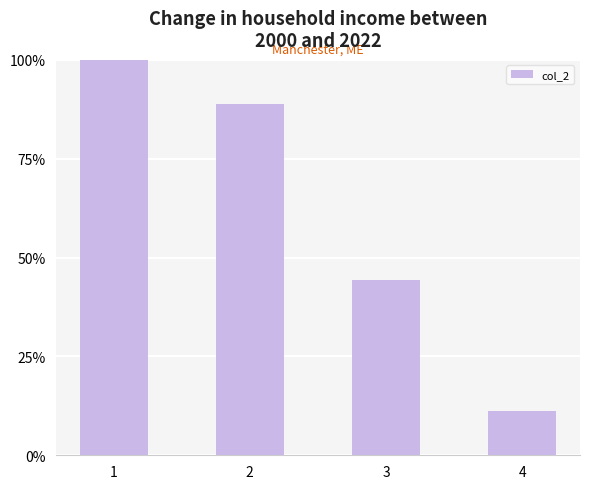

Between 3 and 1, which is larger?

1